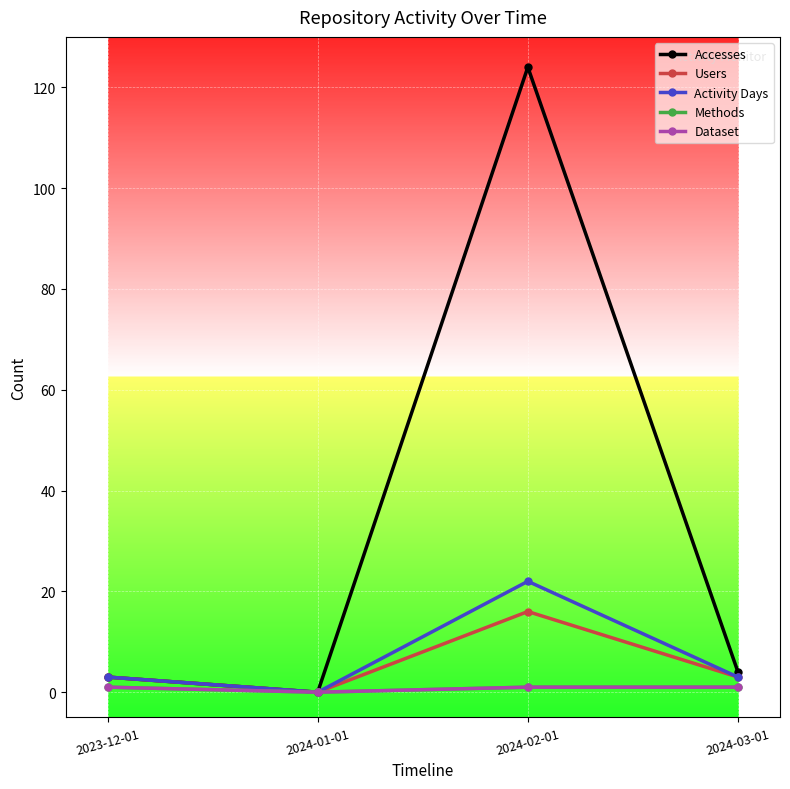

Which has a higher value, 2024-03-01 or 2024-01-01?

2024-03-01